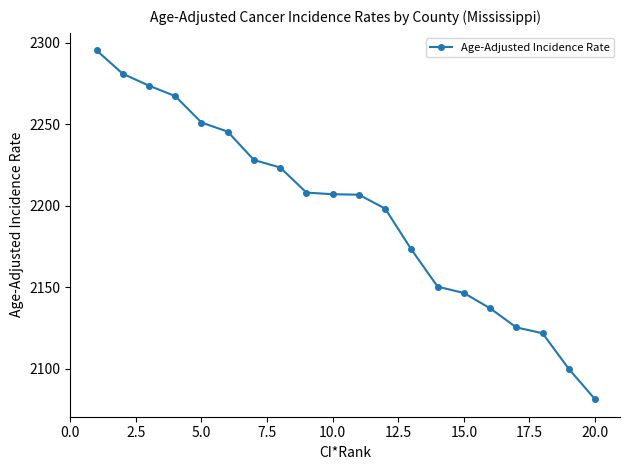

What is the sum of all values?

43921.5